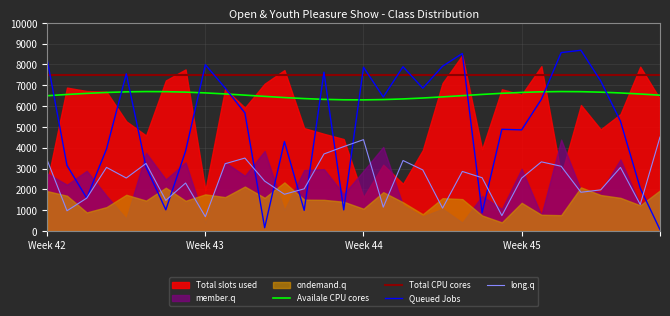

True or false: Total CPU cores and long.q cross at least once.

False